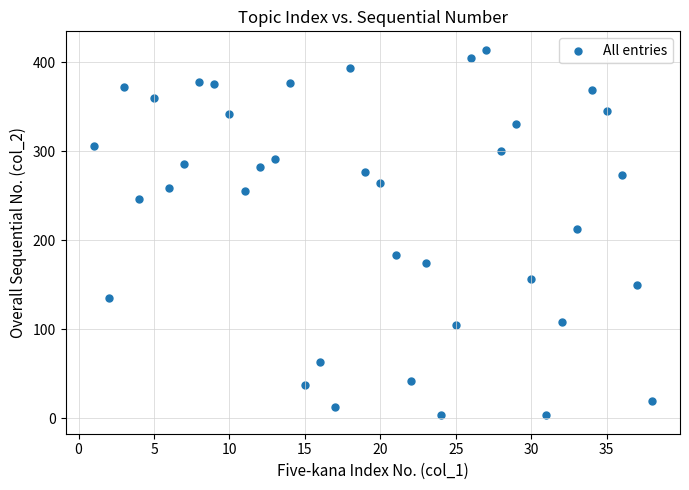

What is the range of Y values (max minus min)?

411